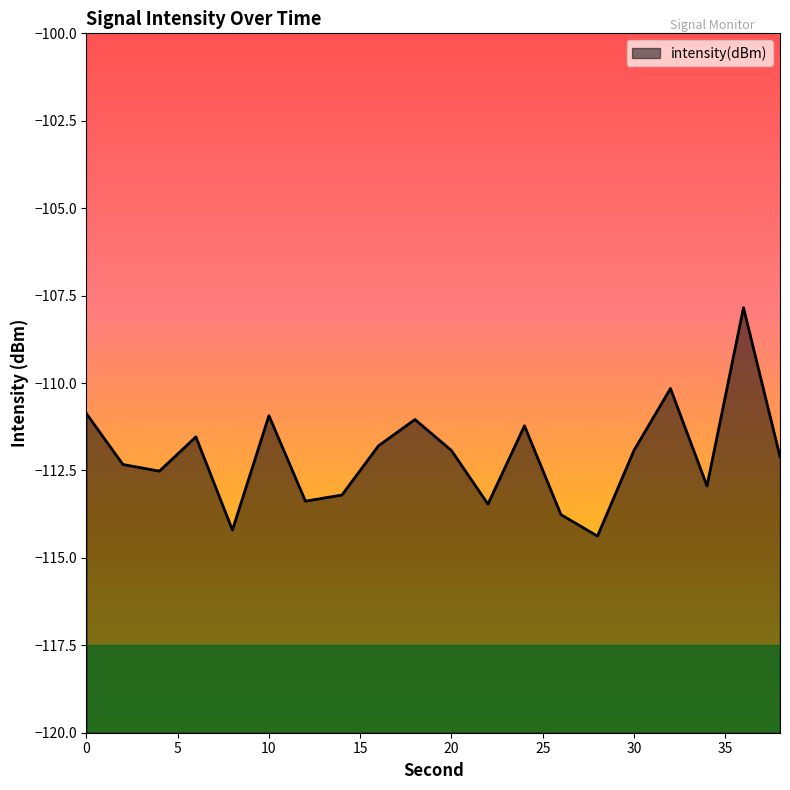

Does the chart display data point markers on the line(s)?

No